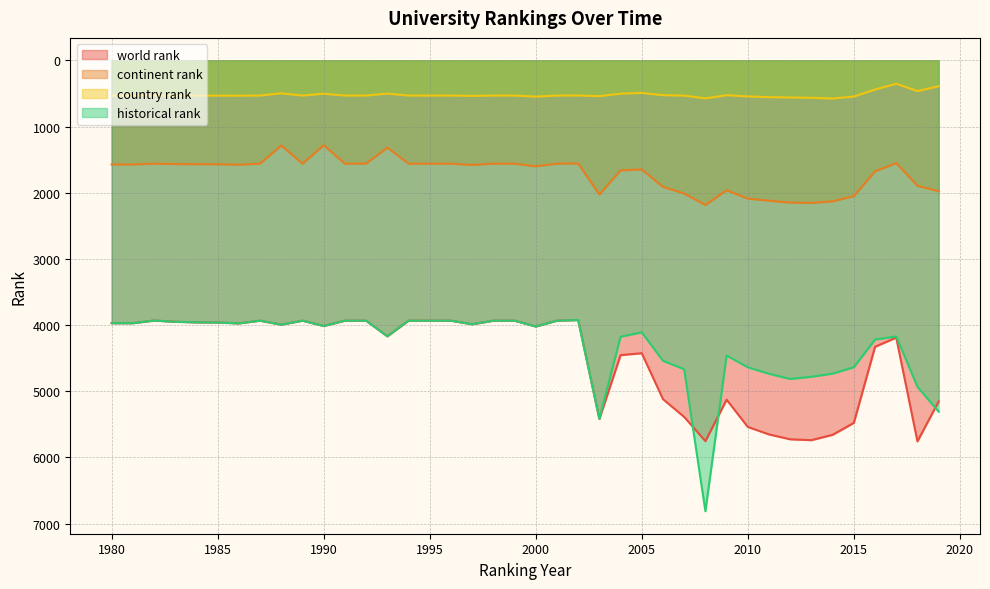

Which has a higher value, 1998 or 1994?

1998